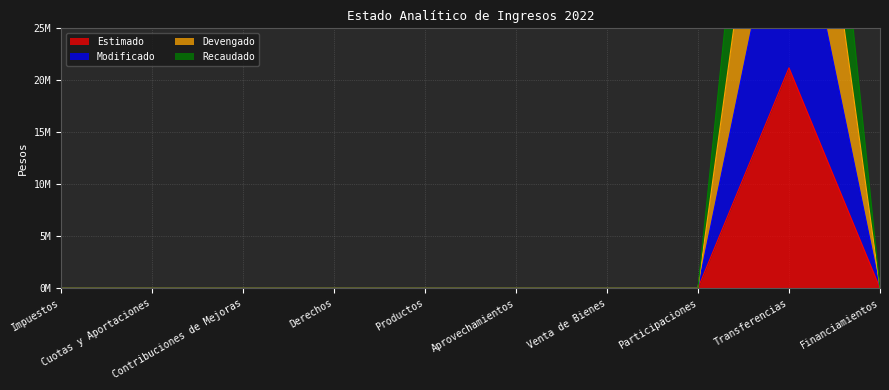

What is the label of the 4th point from the right?

Venta de Bienes